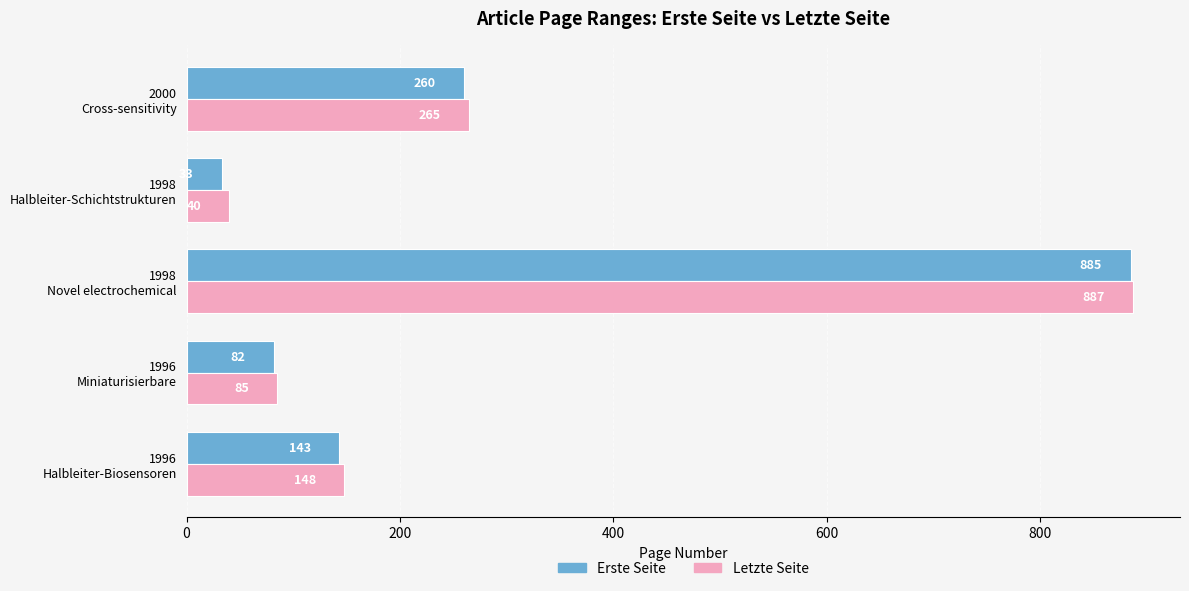

At which label does Erste Seite reach its peak?

1998
Novel electrochemical